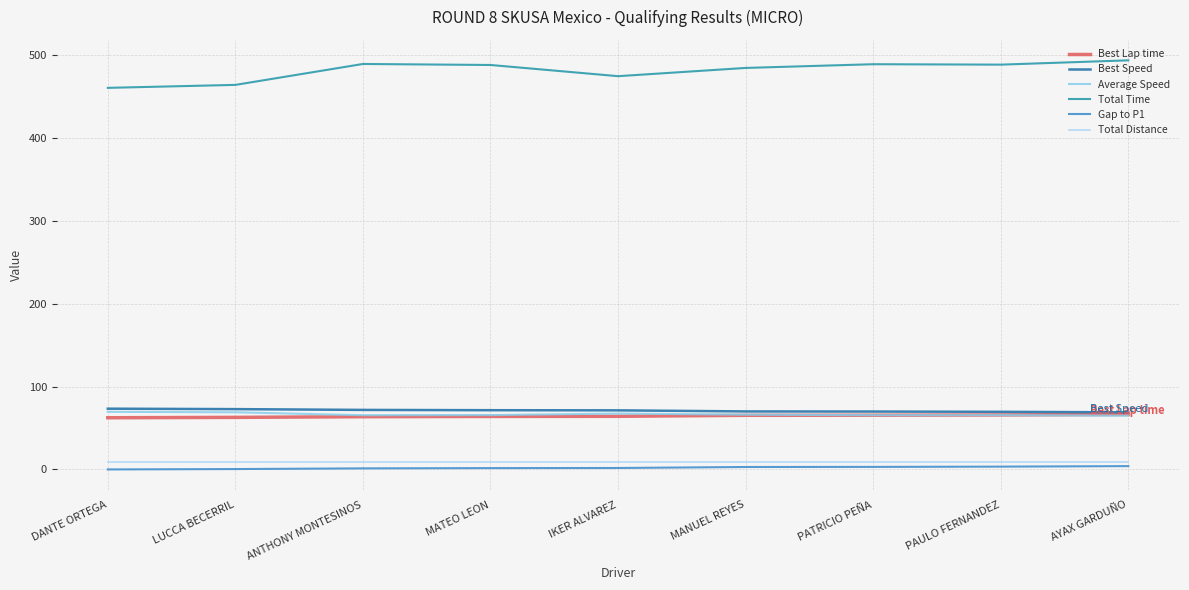

True or false: Gap to P1 has a value of 1.9 at ANTHONY MONTESINOS.

False